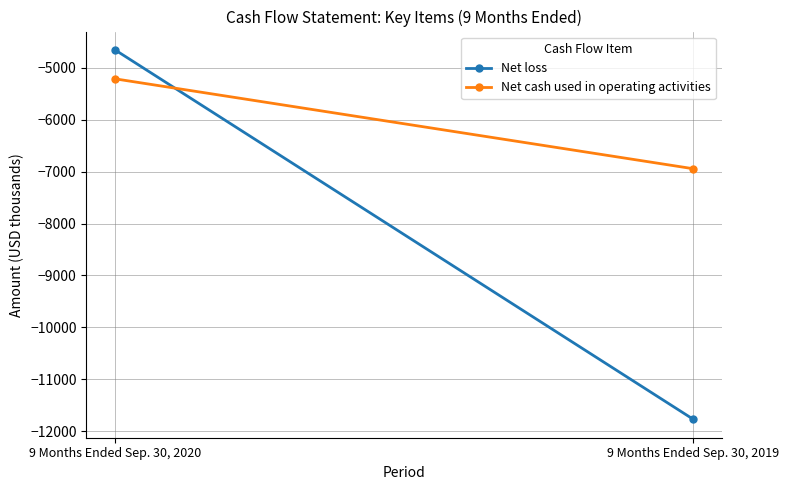

What is the total value across all series at 9 Months Ended Sep. 30, 2020?

-9864